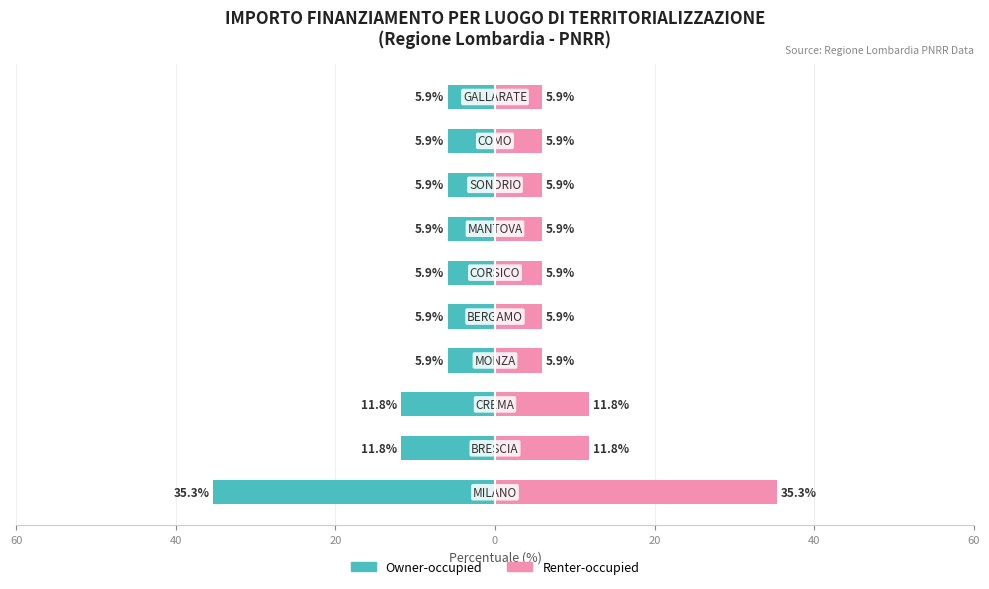

Which series has the largest range (max minus min)?

Owner-occupied